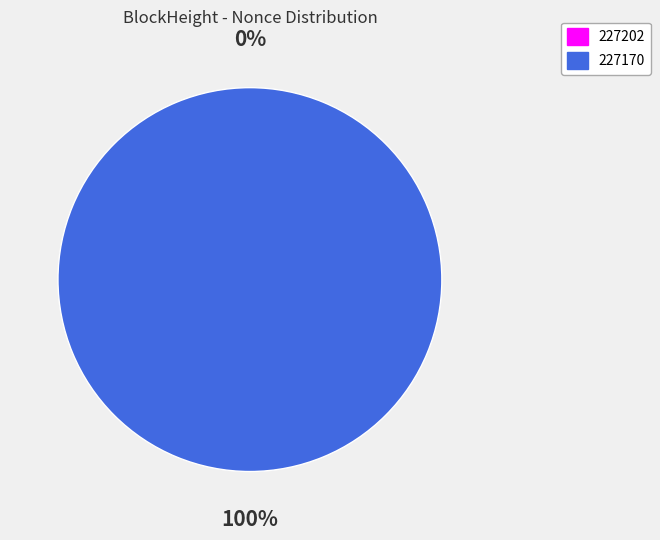

Is it true that 227202 is 0% of the pie?

True